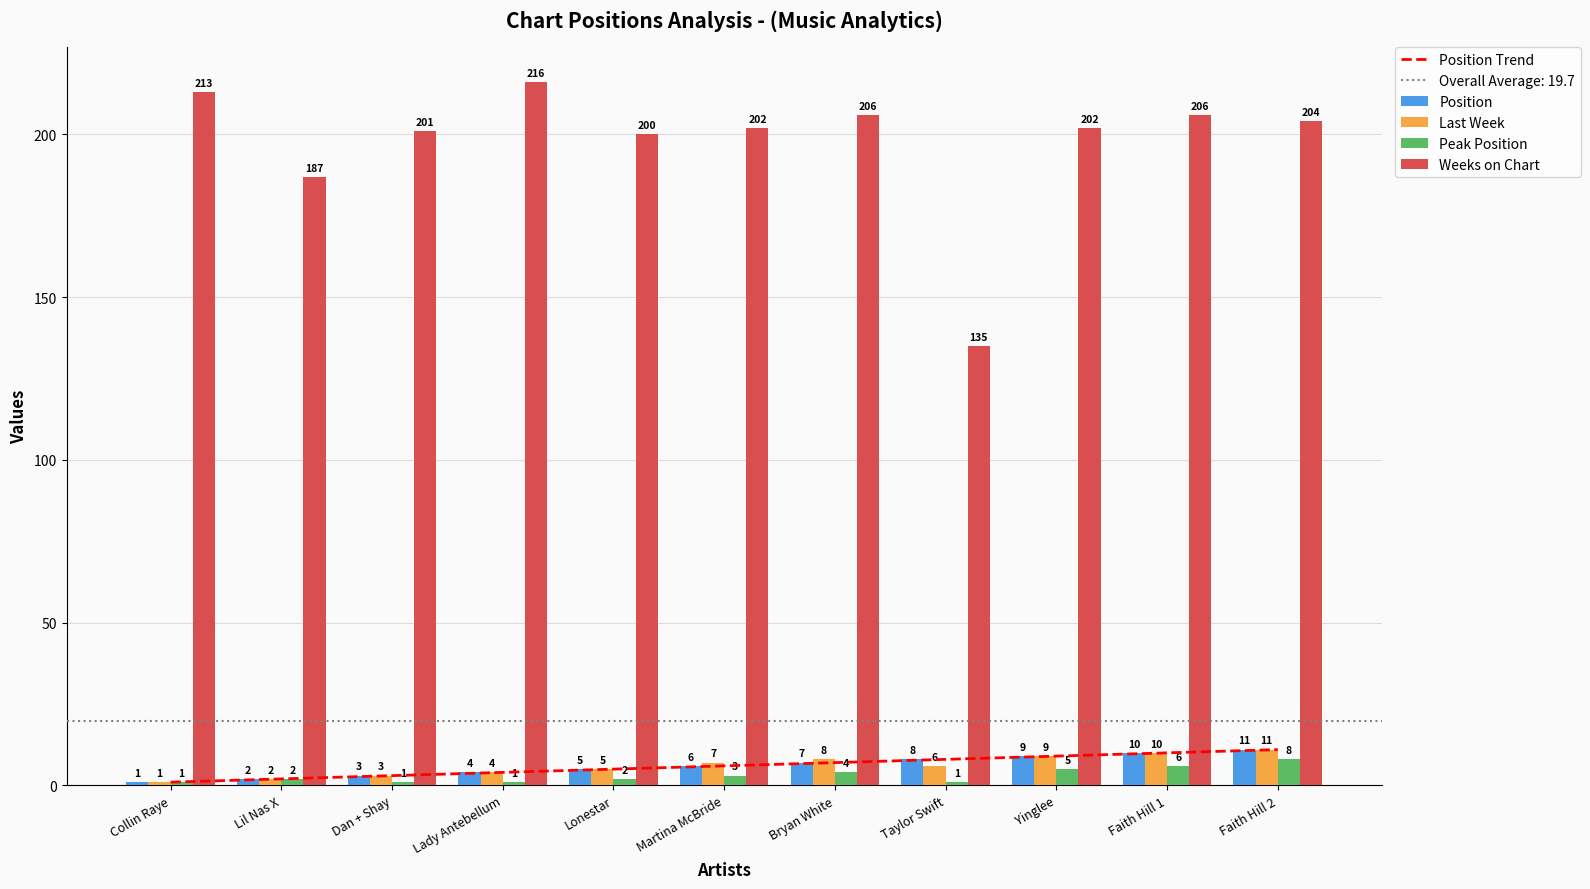

Are the bars grouped side by side (vs. stacked)?

Yes